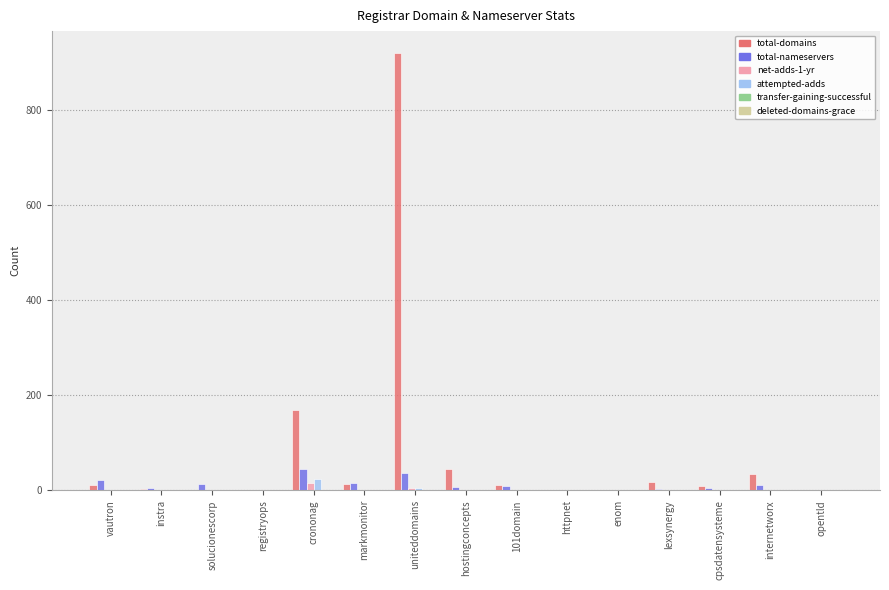

The value of total-domains at 101domain is 12. True or false?

True